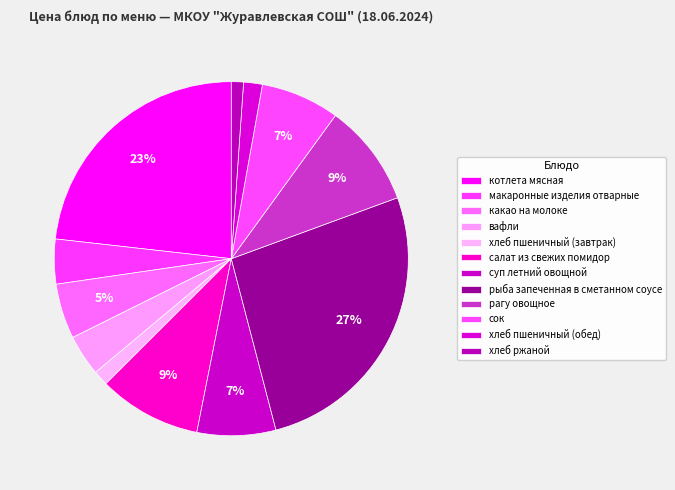

The сок slice represents 7% of the pie. True or false?

True